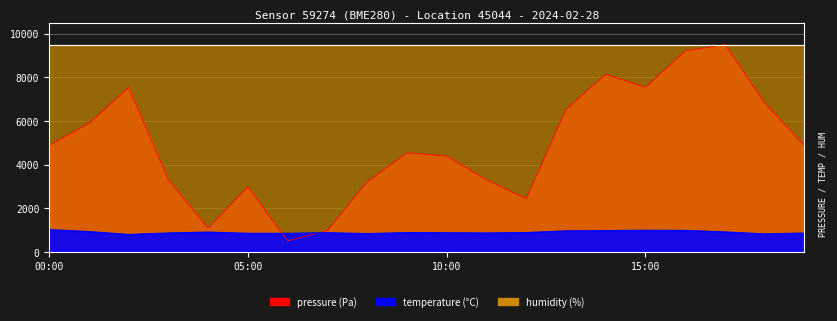

Which series changed the most between 02:00 and 04:00?

pressure